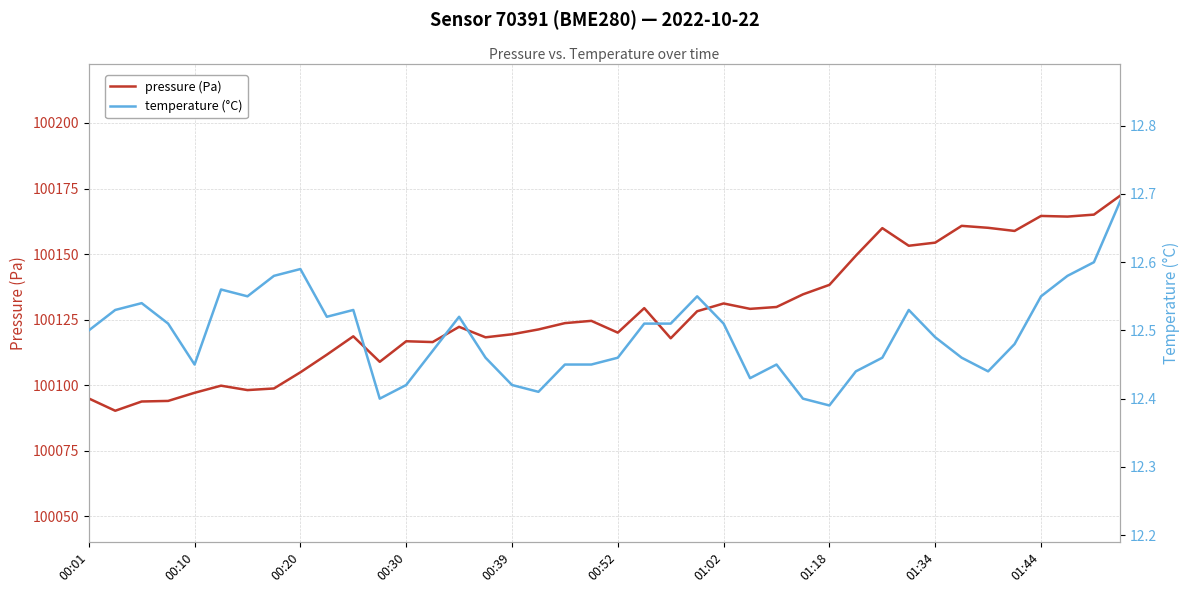

How many lines are shown in the chart?

2